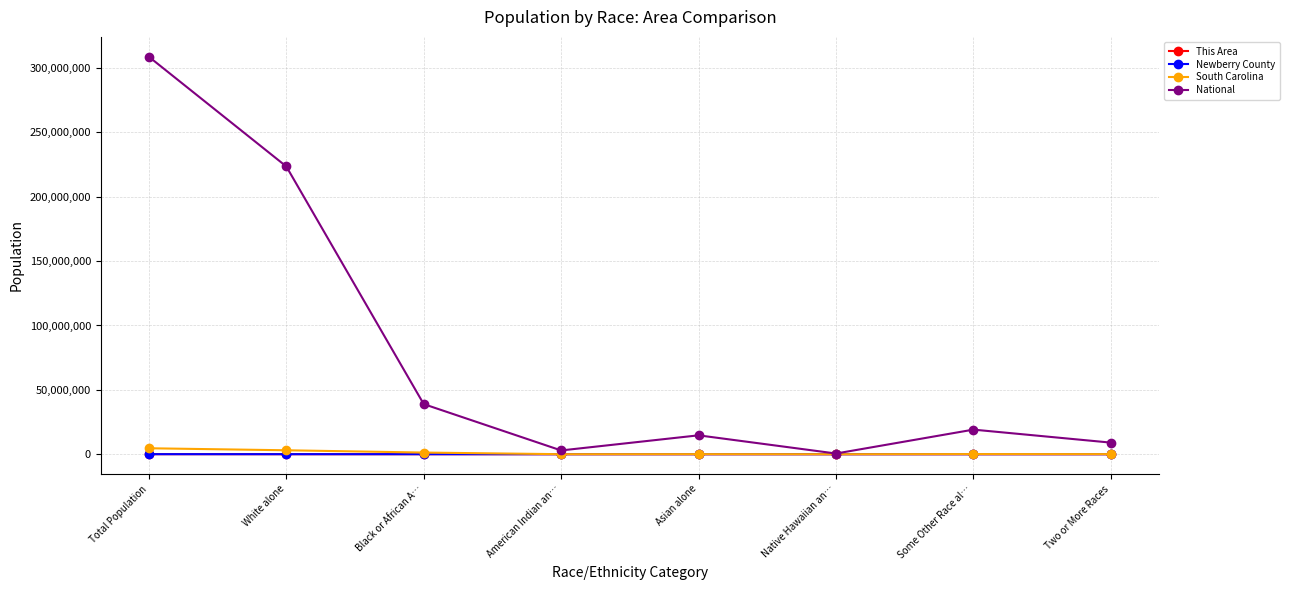

How many lines are shown in the chart?

4